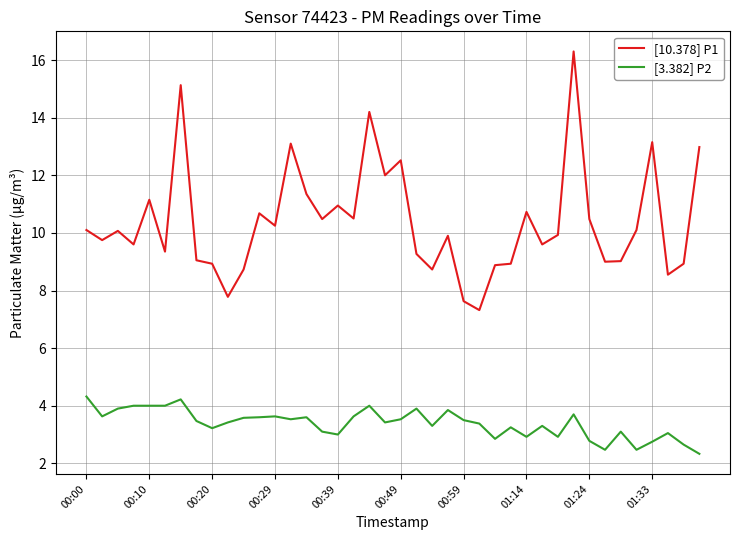

Rank the series by their average value, from lowest to highest.

[3.382] P2, [10.378] P1